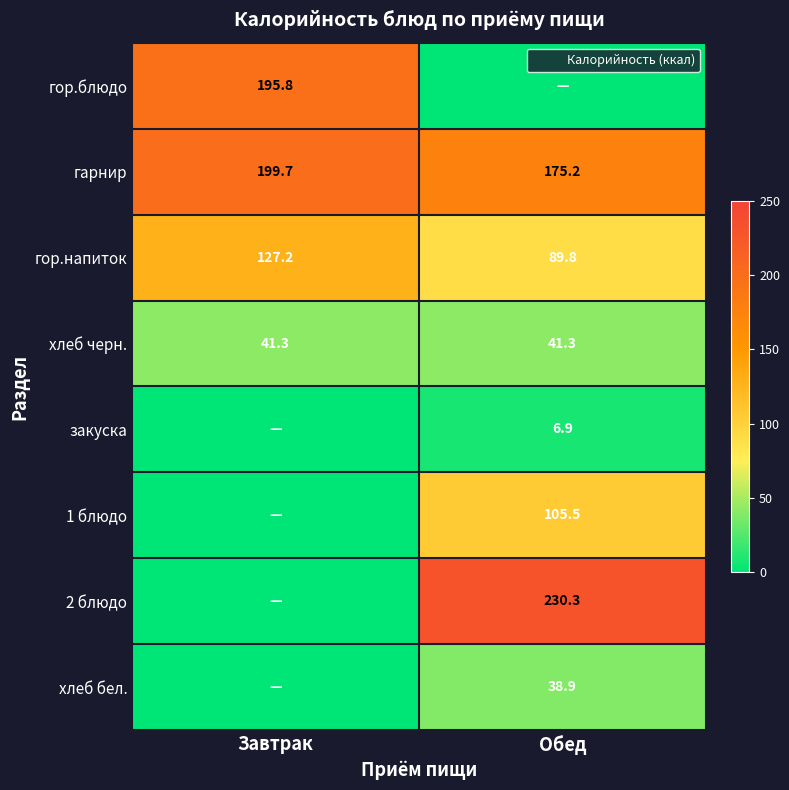

What is the difference between the maximum and minimum values in the закуска series?

6.9